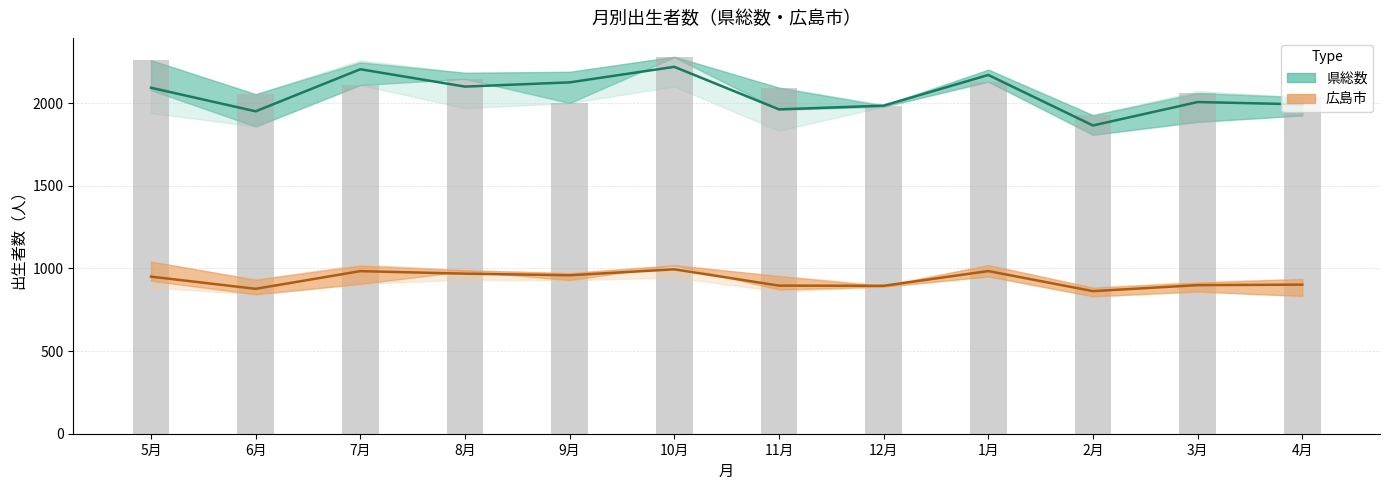

What is the sum of all 県総数 年度別 values?

25073.0